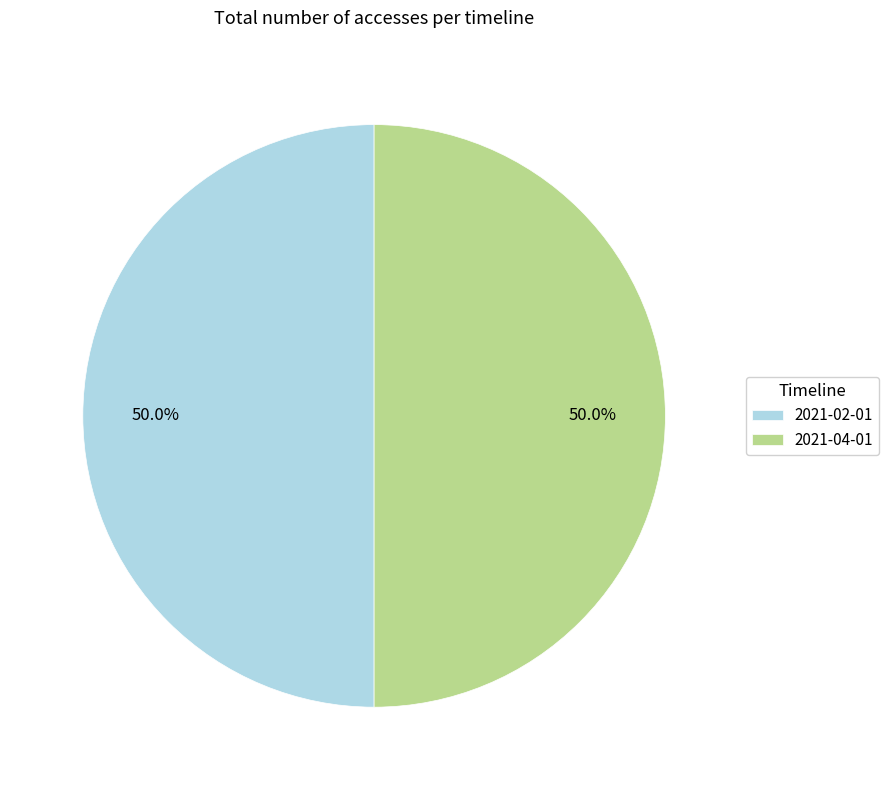

What is the ratio of the value at 2021-02-01 to the value at 2021-04-01?

1.0